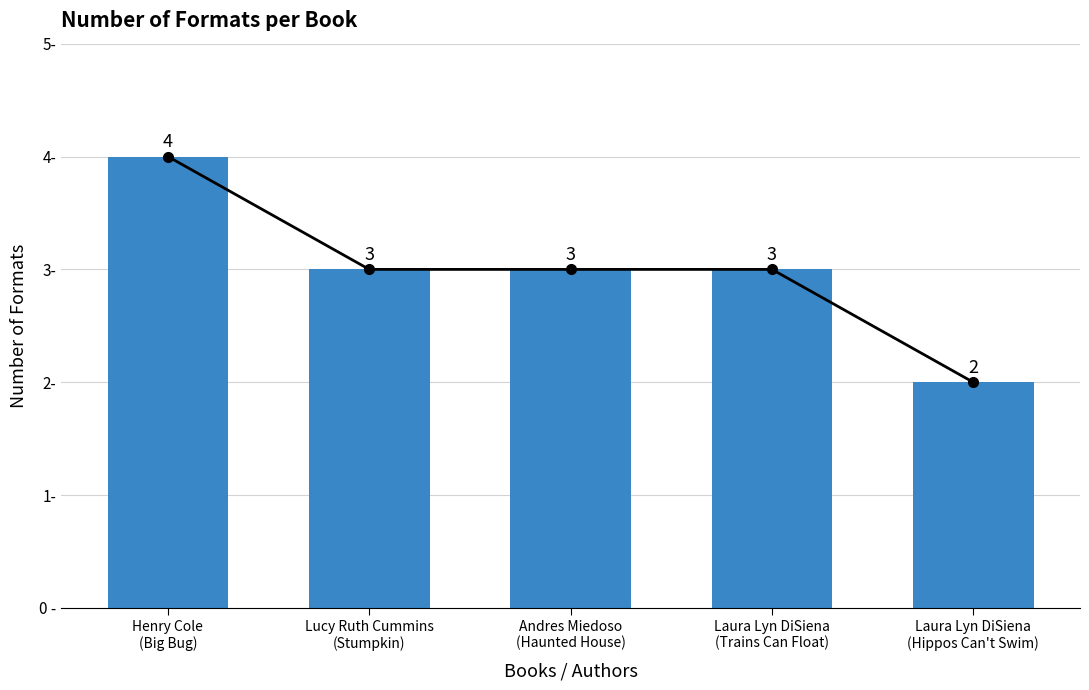

The chart shows a value of 3 at Laura Lyn DiSiena
(Trains Can Float). True or false?

True